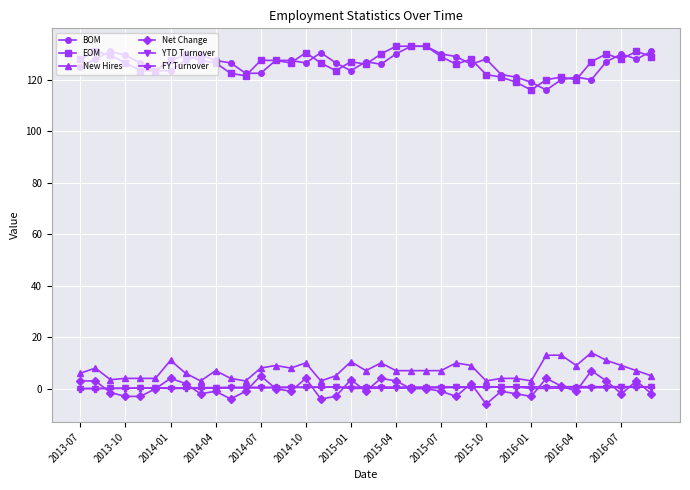

True or false: FY Turnover has more than 1 interior local peaks.

True